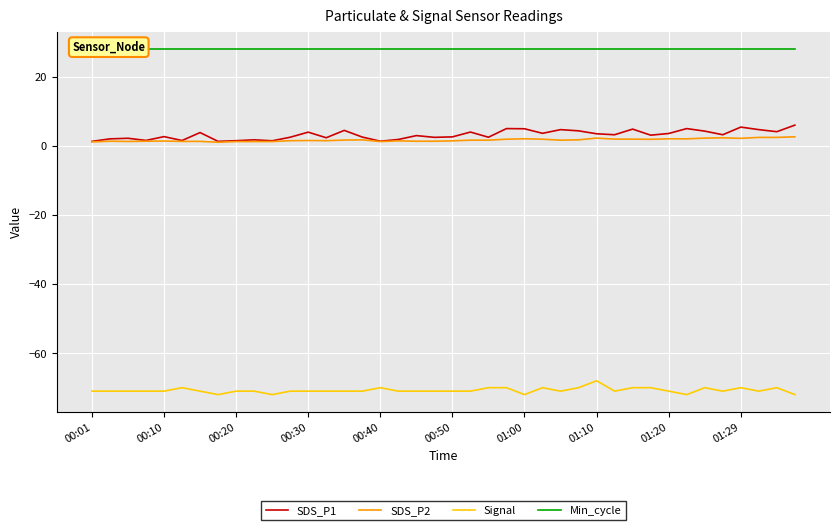

What is the minimum value for Signal?

-72.0